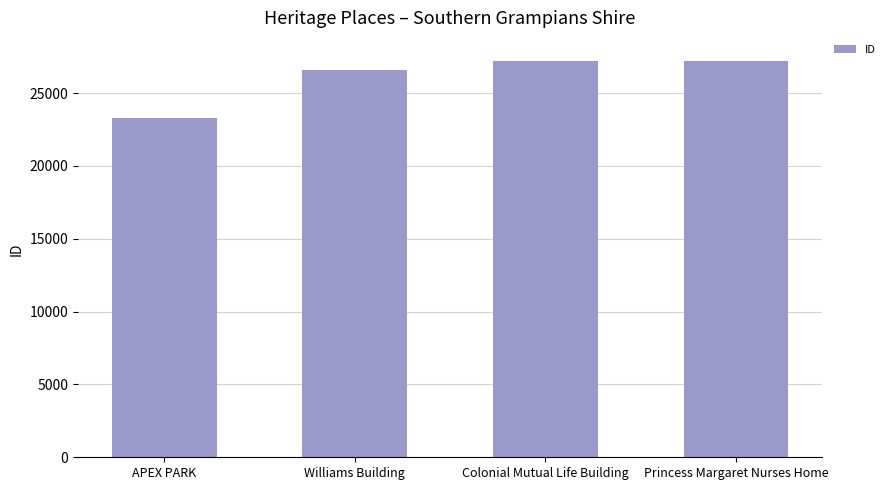

True or false: the data shows 23256 at APEX PARK.

True